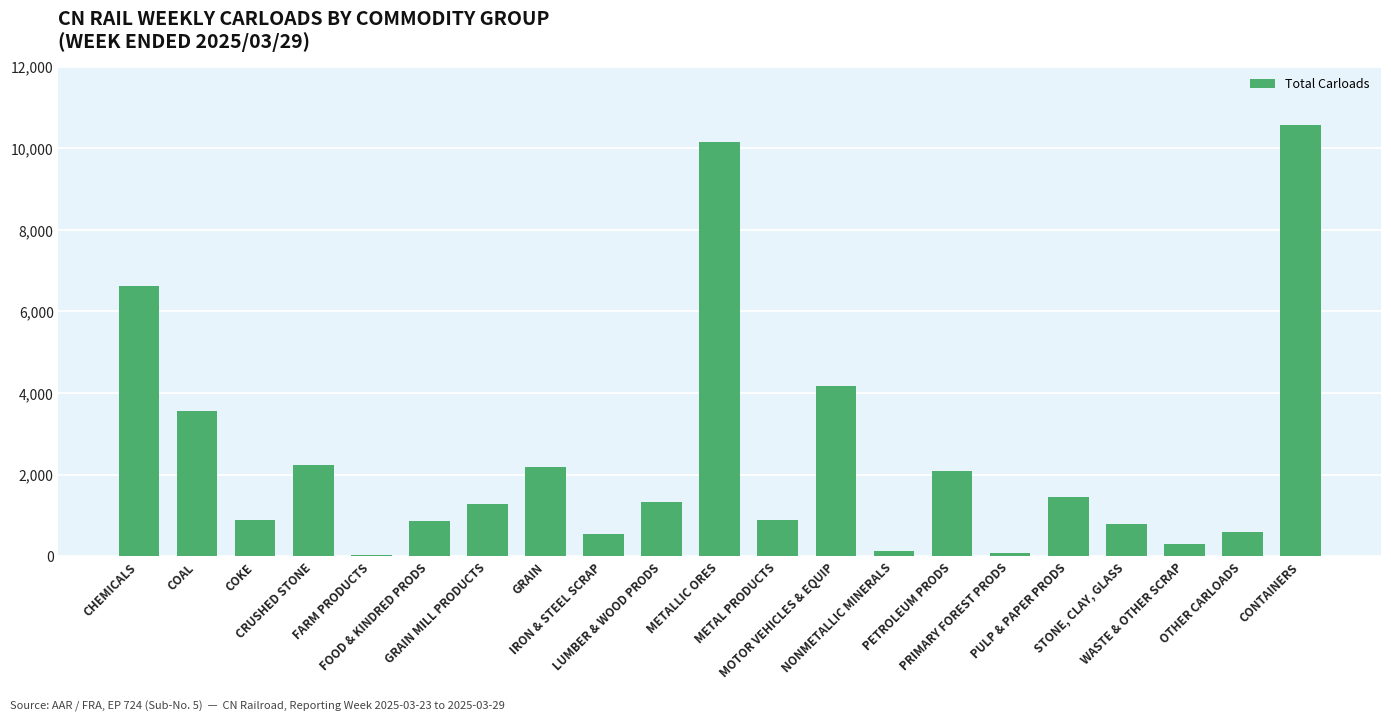

What is the maximum value shown in the chart?

10568